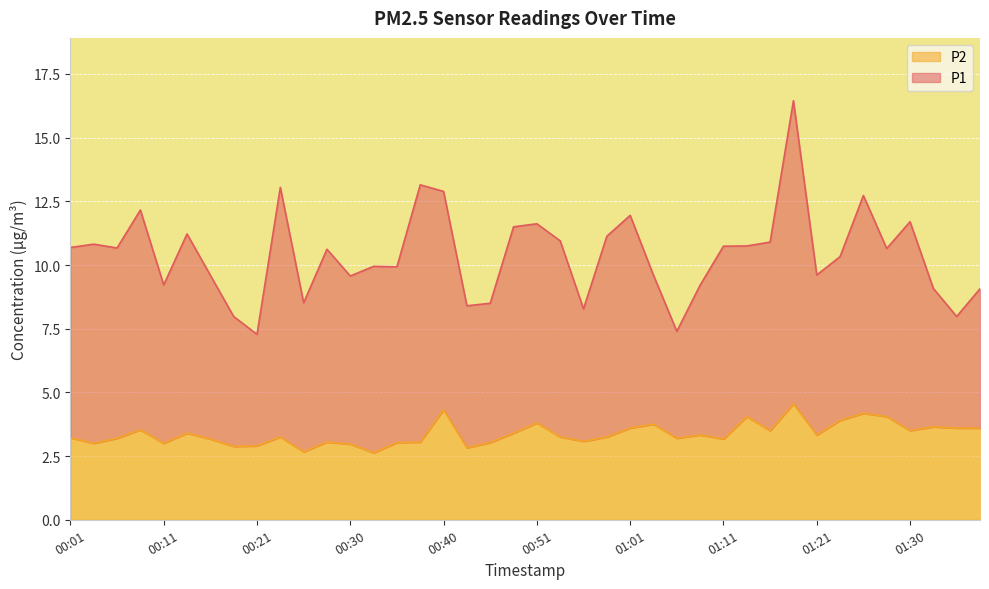

How many interior local valleys (lower than both neighbors) does the data have?

12